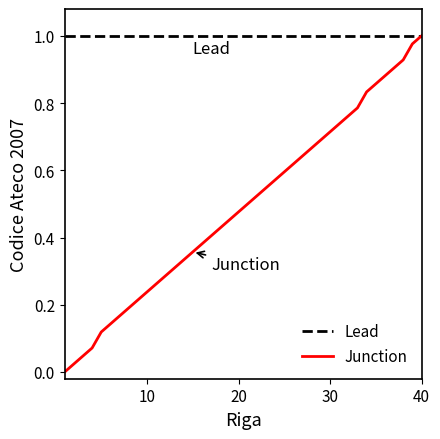

Does the chart have visible grid lines?

No